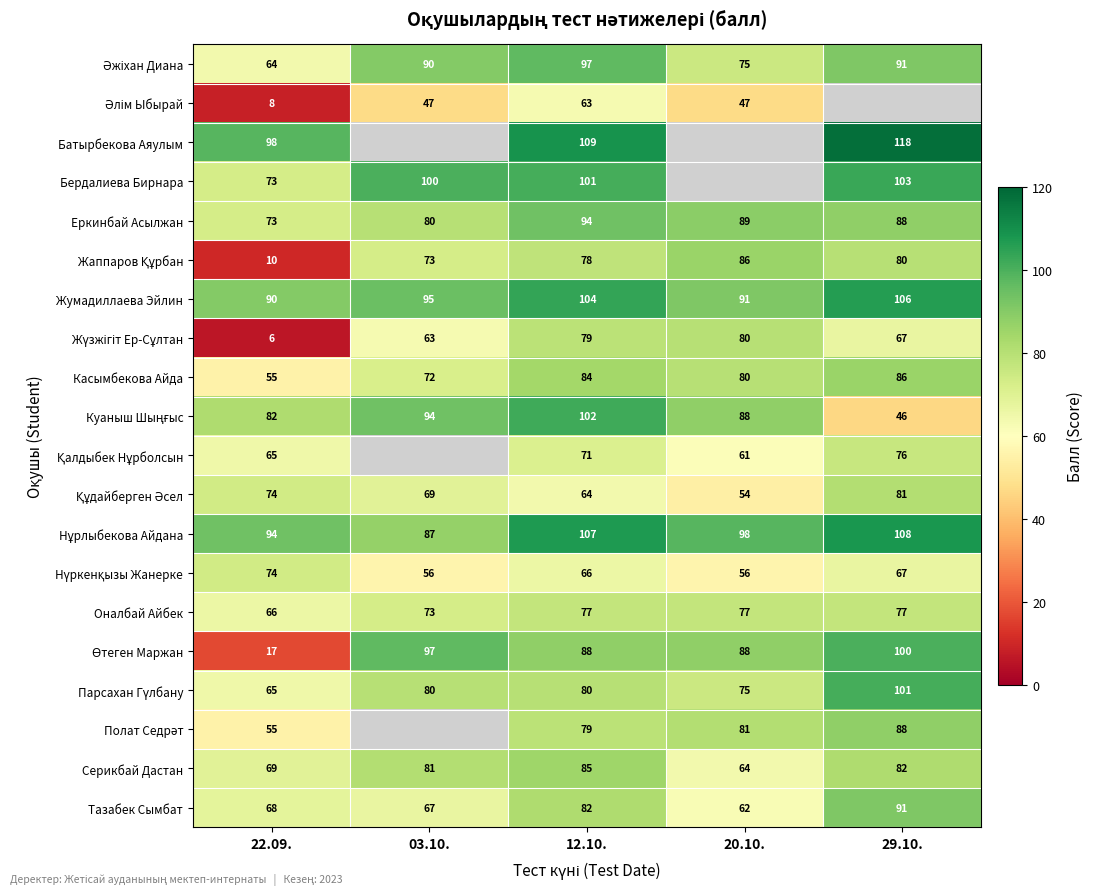

What is the difference between the maximum and minimum values in the Тазабек Сымбат series?

29